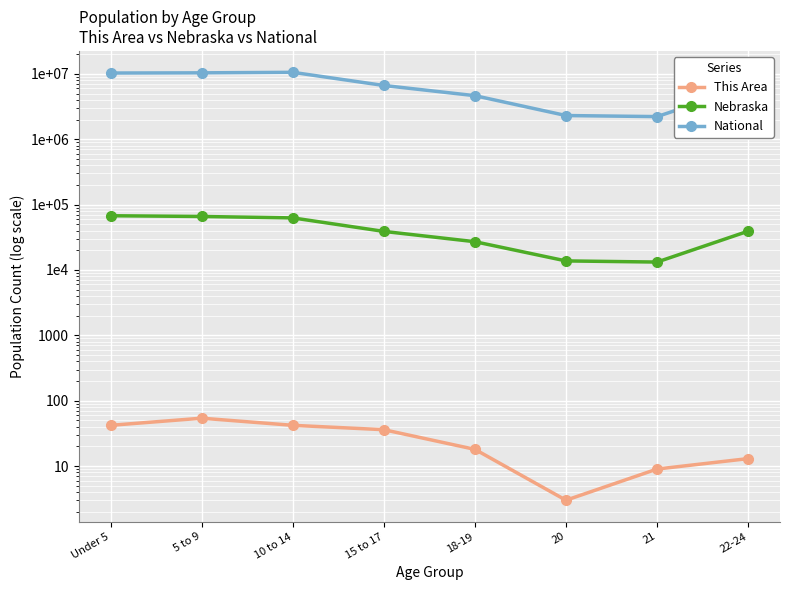

True or false: Nebraska and This Area intersect in this chart.

False